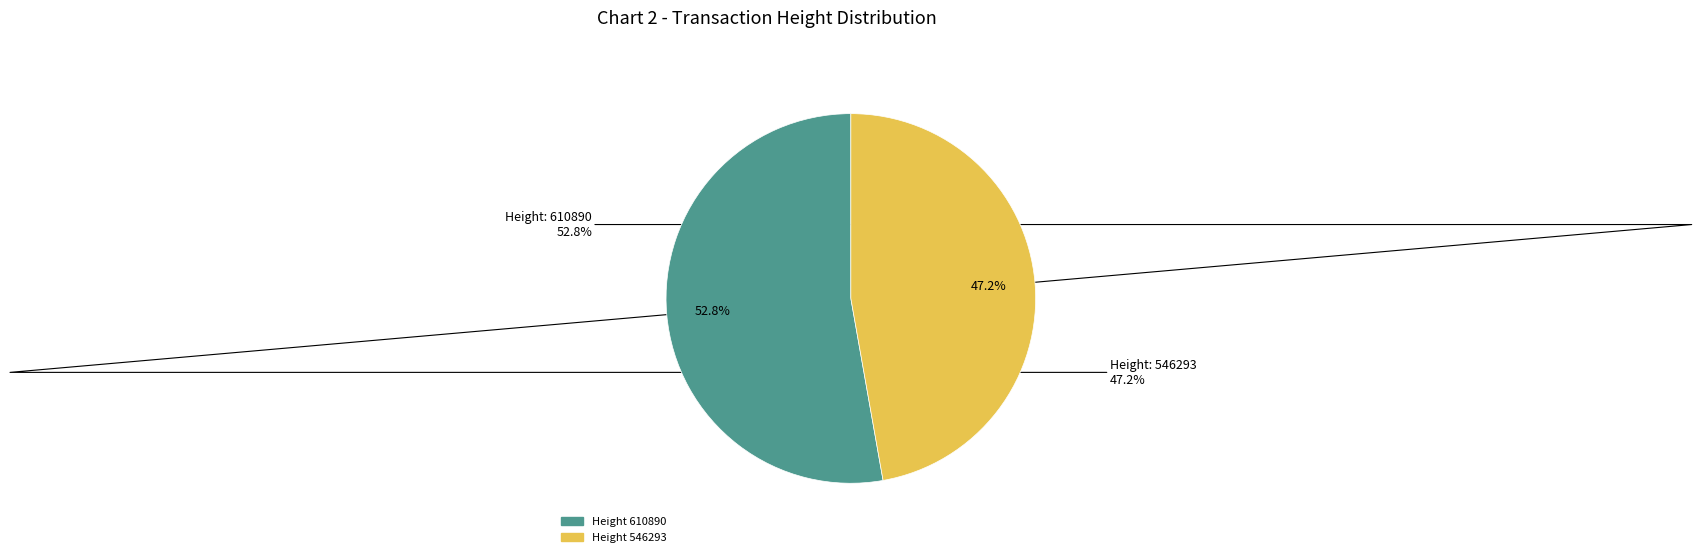

Which has a higher value, 546293 or 610890?

610890